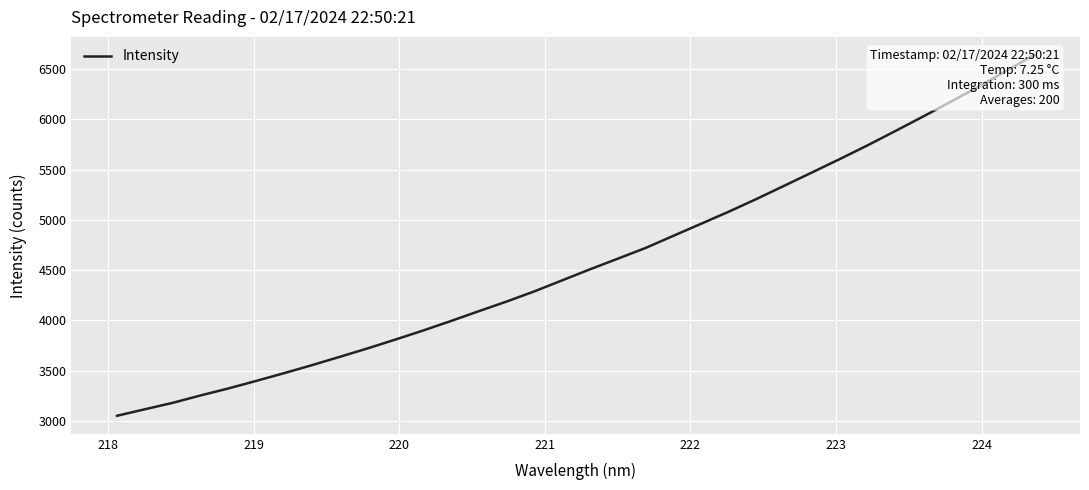

What is the minimum value shown in the chart?

3051.5